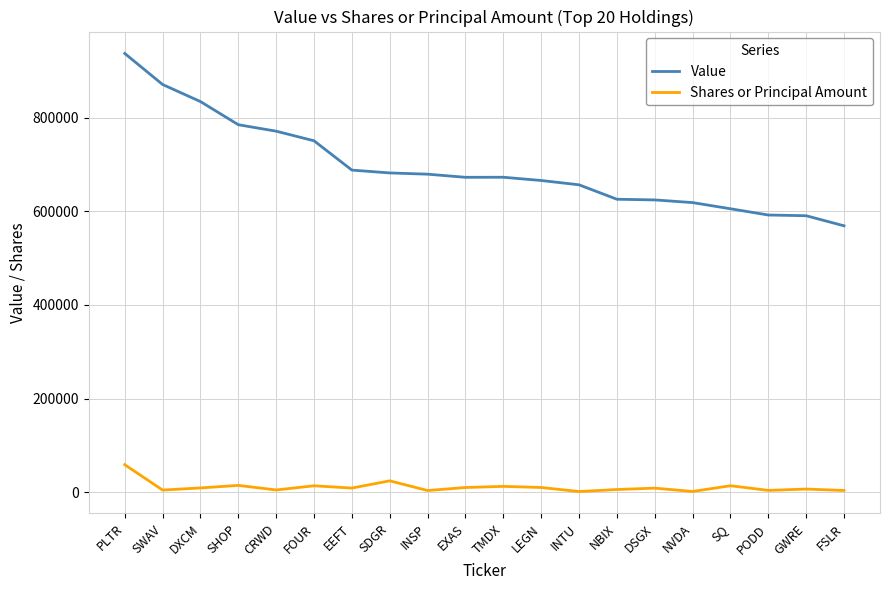

Which series has the largest range (max minus min)?

Value